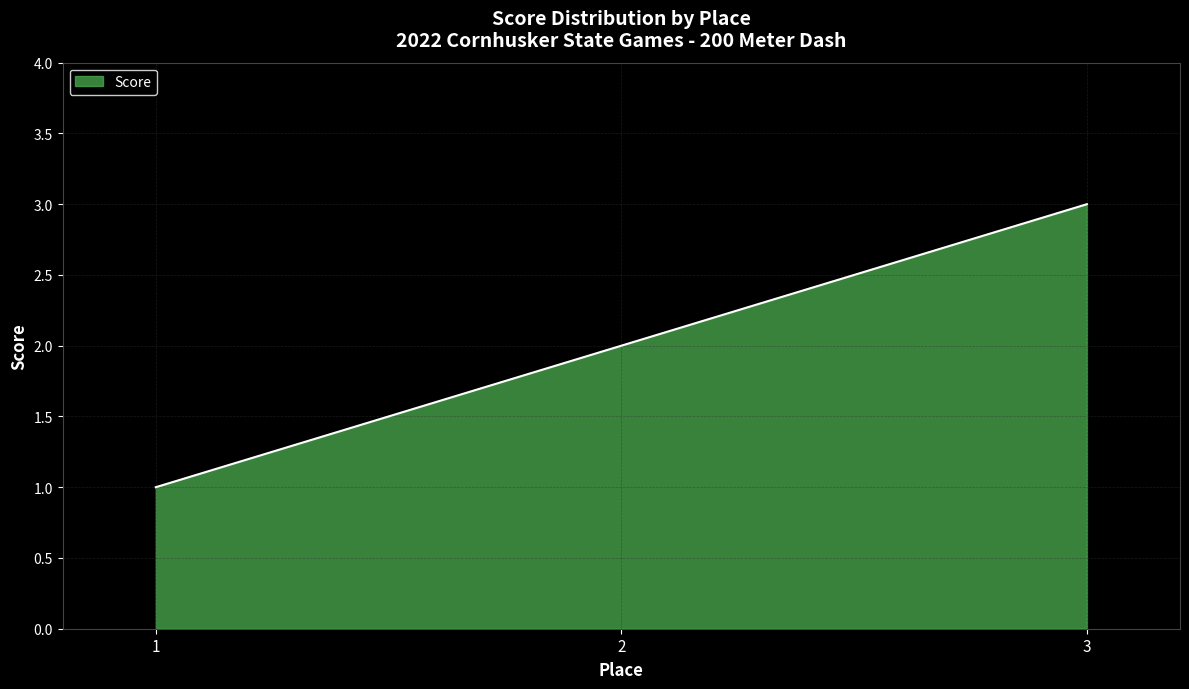

At which category does the chart reach its minimum across all series?

1